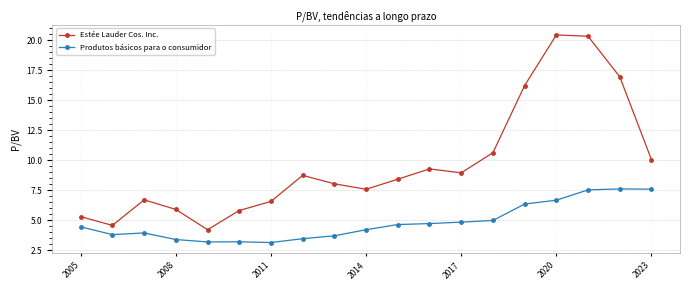

What is the difference between the maximum and minimum values in the Estée Lauder Cos. Inc. series?

16.2